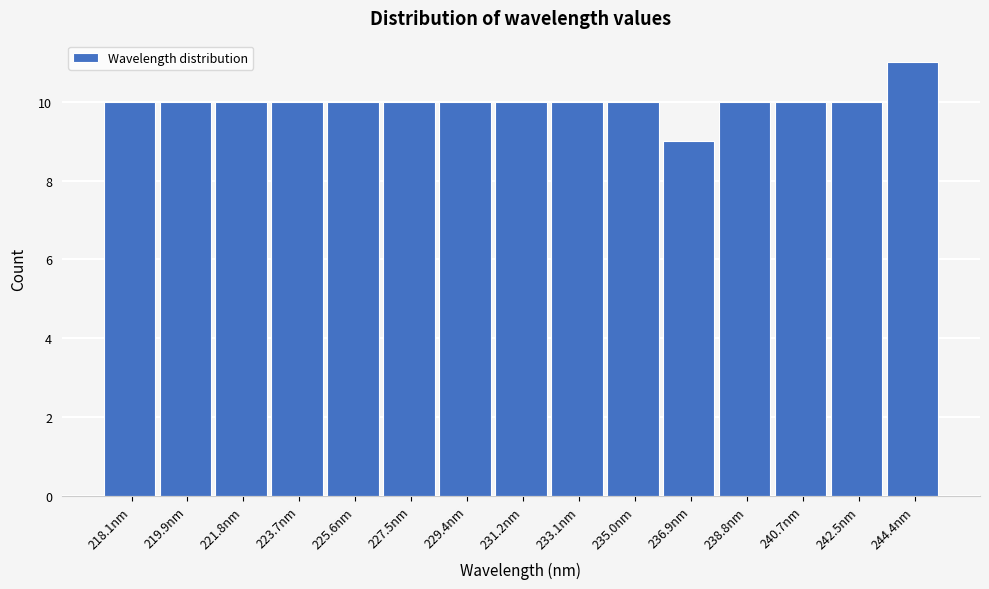

Reading left to right, list all the values displayed in this chart.

10	10	10	10	10	10	10	10	10	10	9	10	10	10	11